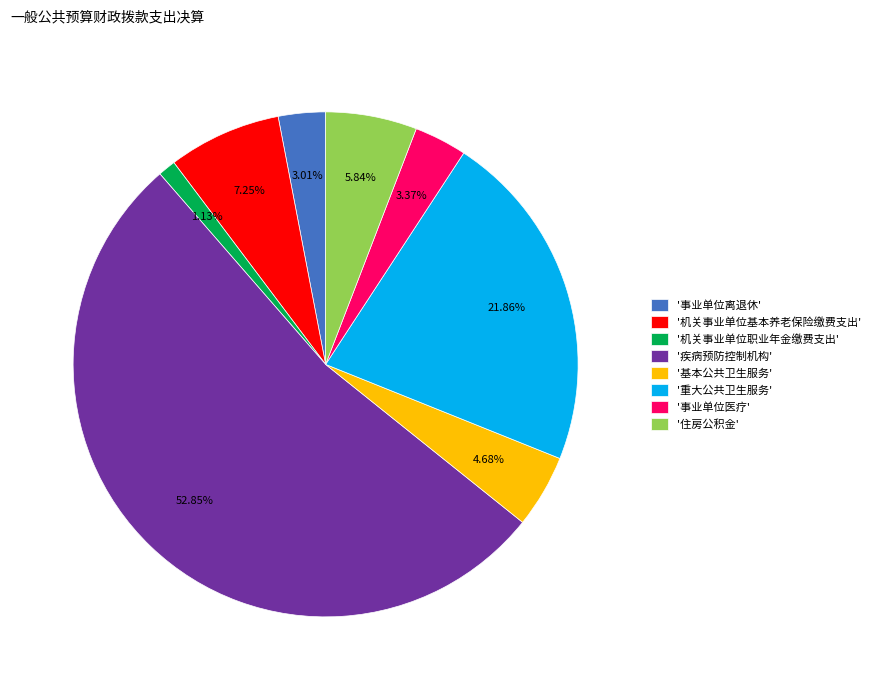

Combined, do '机关事业单位基本养老保险缴费支出' and '机关事业单位职业年金缴费支出' account for over 50%?

No